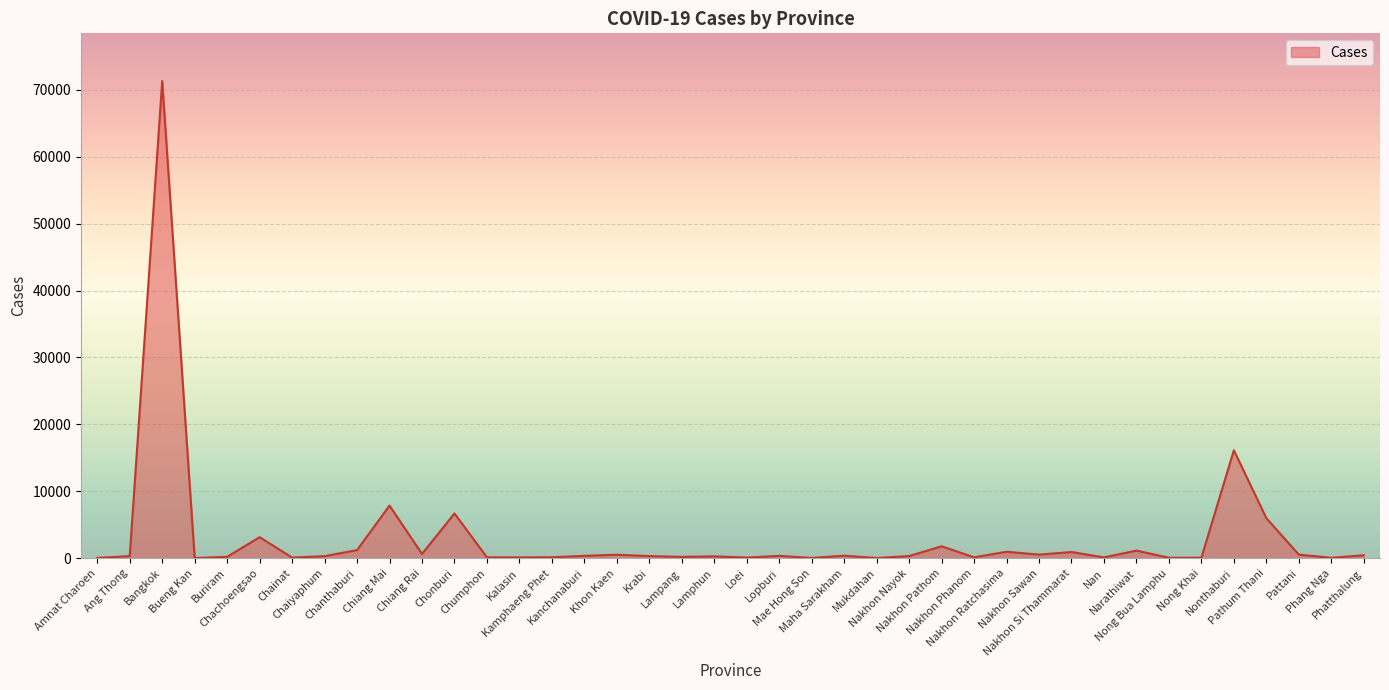

What is the smallest value displayed?

34